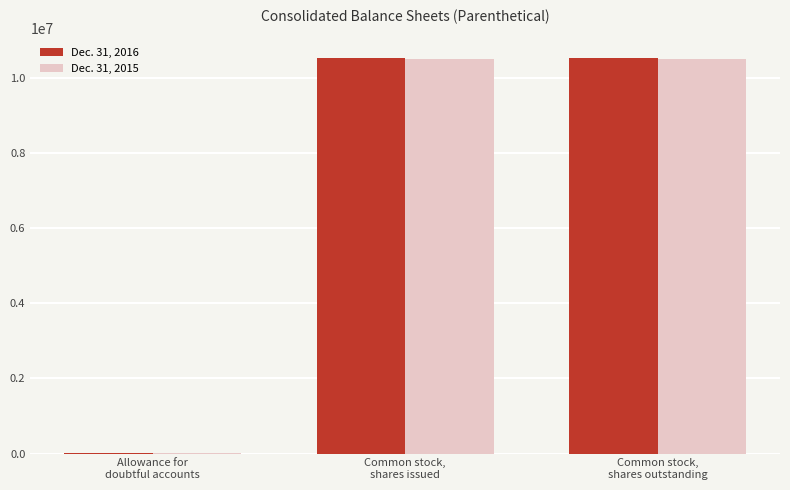

What is the maximum value shown in the chart?

10519728